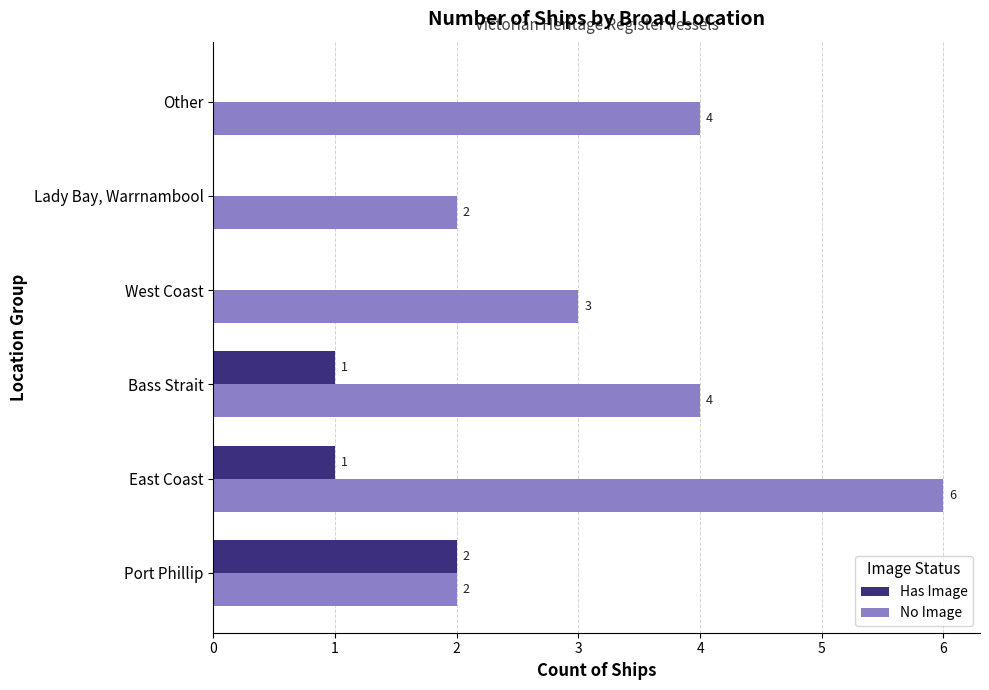

What is the sum of the Has Image values at Bass Strait and Port Phillip?

3